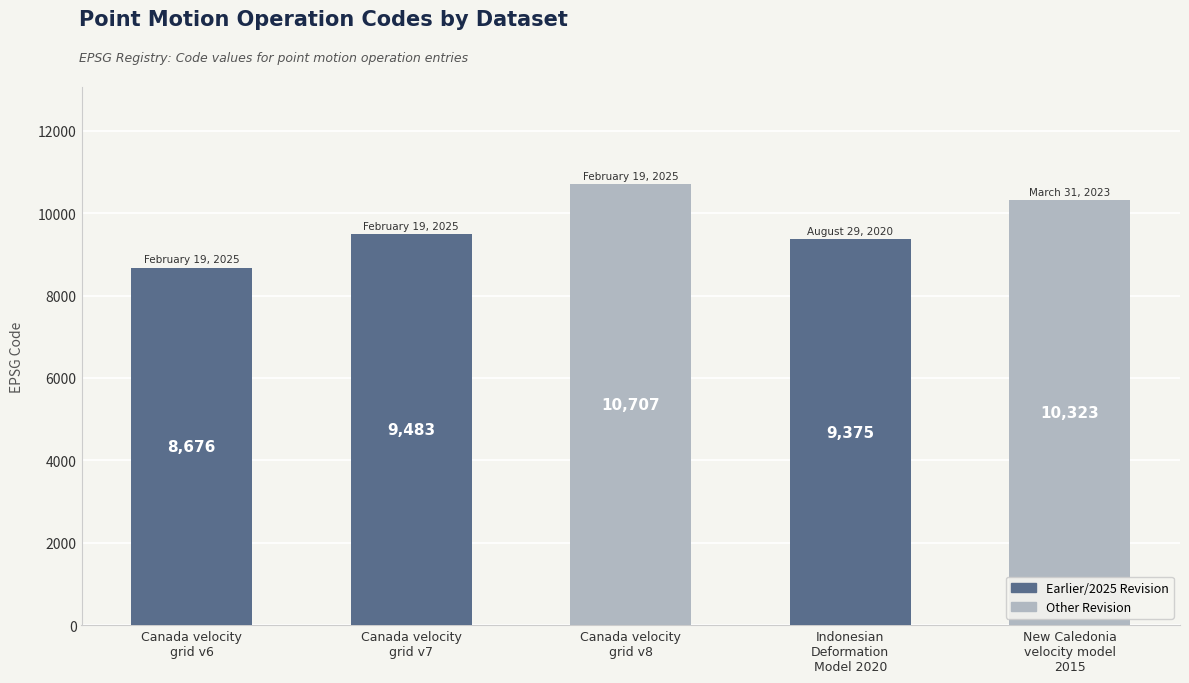

What is the change in value from Canada velocity
grid v8 to New Caledonia
velocity model
2015?

-384